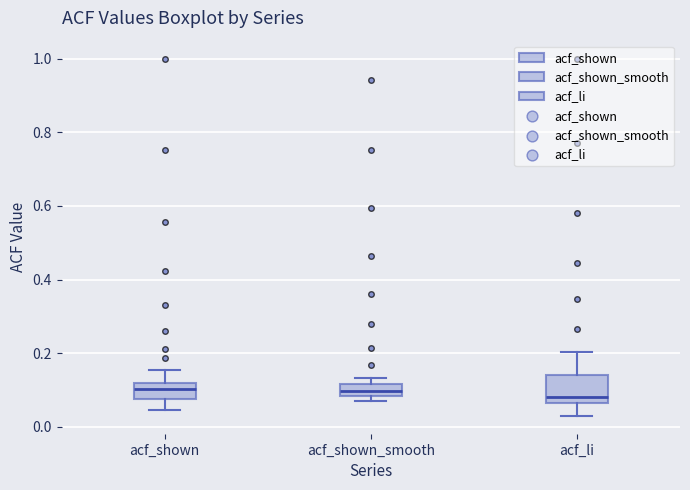

Reading left to right, read every box against the y-axis: the position of its median line, the range the box covers, and the ends of its whiskers. The values are not printed on the chart, so give them approximately, as read against the axis.

acf_shown: median 0.10, box 0.08 to 0.12, whiskers 0.04 to 0.16
acf_shown_smooth: median 0.10, box 0.08 to 0.12, whiskers 0.06 to 0.14
acf_li: median 0.08, box 0.06 to 0.14, whiskers 0.04 to 0.20